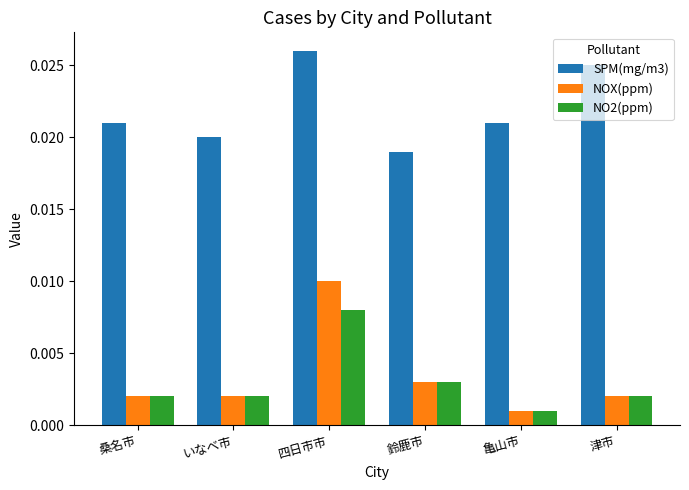

What is the label of the 2nd bar from the left?

いなべ市